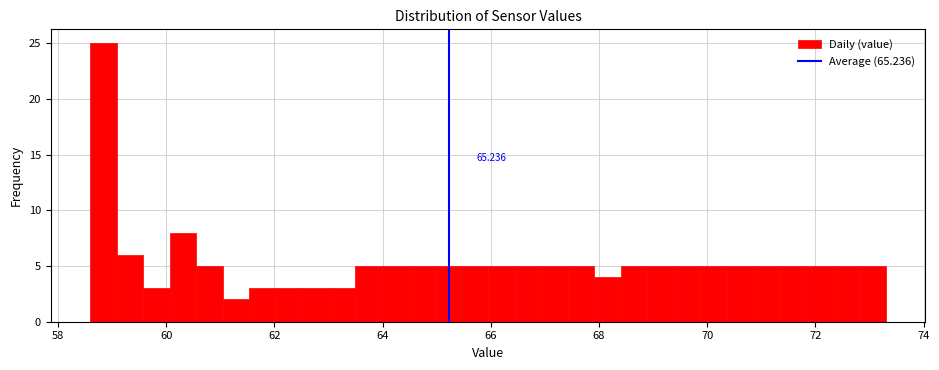

Around what value on the x-axis is the tallest bar? Give the approximate position of its centre, as read against the axis.

58.8